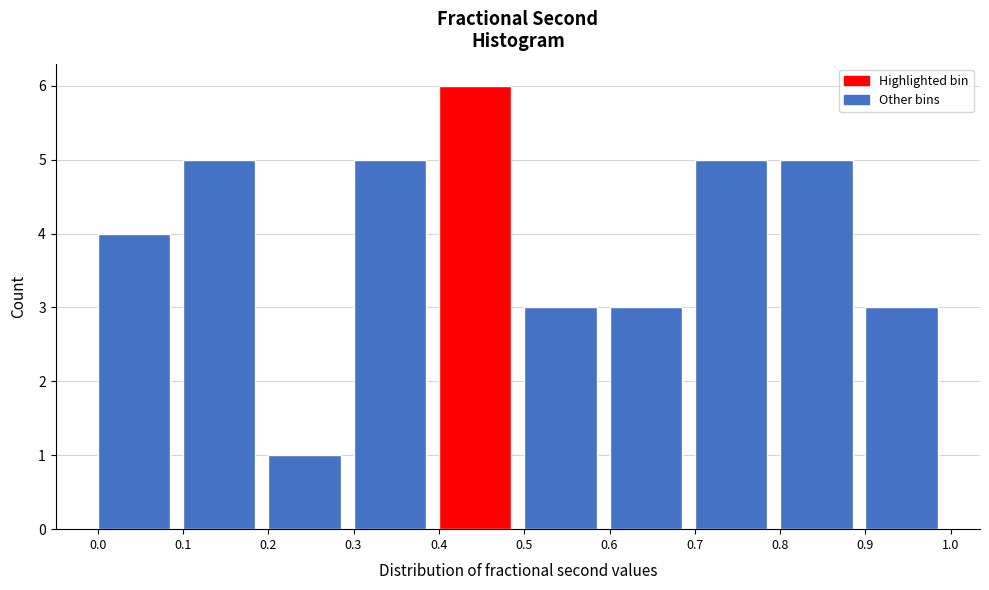

Reading left to right, list every bar in this chart as the range it spans on the x-axis followed by its height. The values are not printed on the chart, so give them approximately, as read against the axis.

0.0 to 0.1: 4
0.1 to 0.2: 5
0.2 to 0.3: 1
0.3 to 0.4: 5
0.4 to 0.5: 6
0.5 to 0.6: 3
0.6 to 0.7: 3
0.7 to 0.8: 5
0.8 to 0.9: 5
0.9 to 1.0: 3